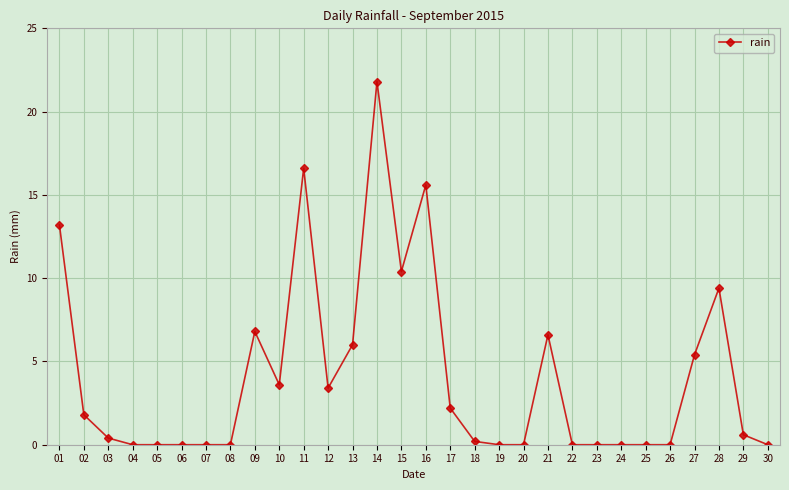

The chart shows a value of 0.0 at 05. True or false?

True